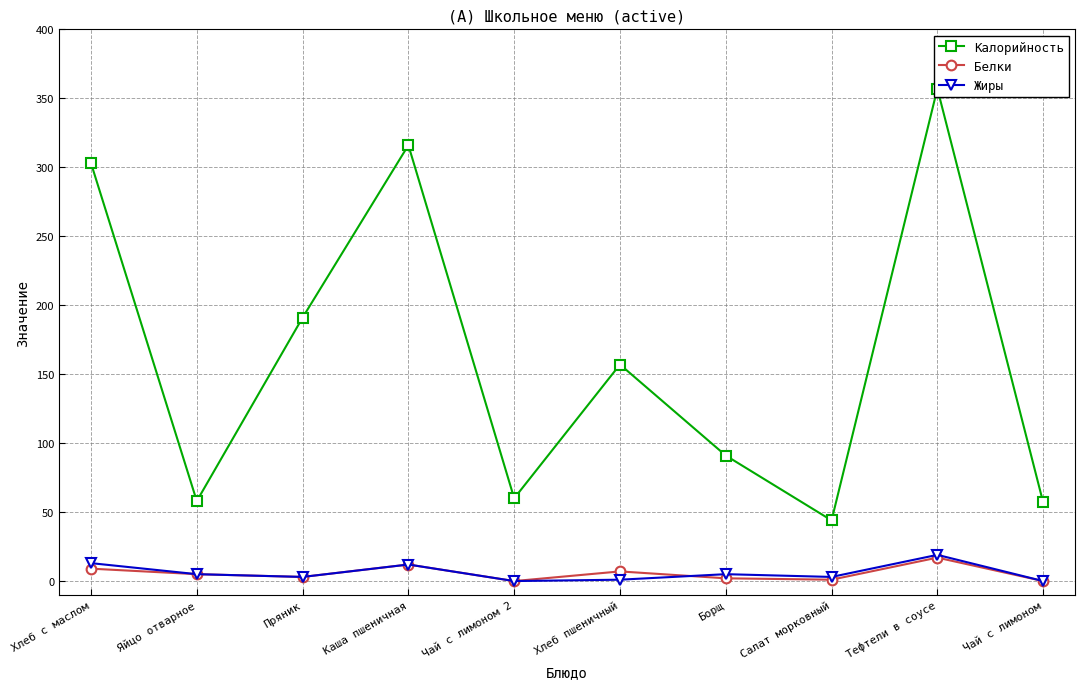

Reading left to right, list all the values displayed in this chart.

Калорийность: 303	58	191	316	60	157	91	44	357	57
Белки: 9	5	3	12	0	7	2	1	17	0
Жиры: 13	5	3	12	0	1	5	3	19	0